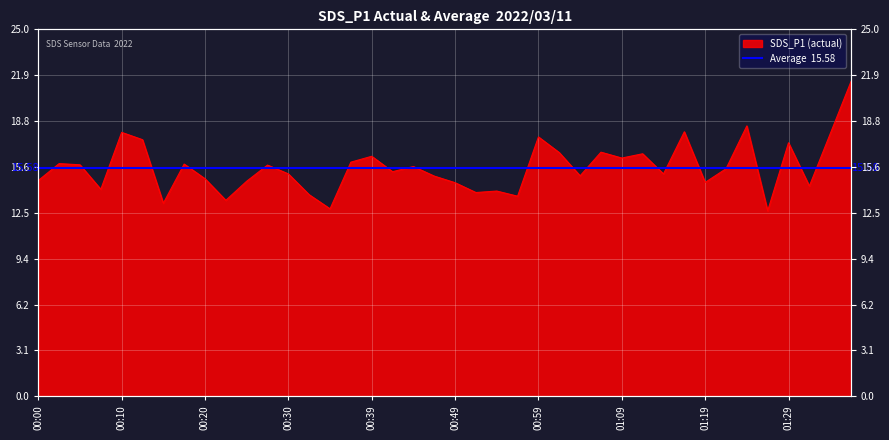

The value at 00:49 is 9.1. True or false?

False